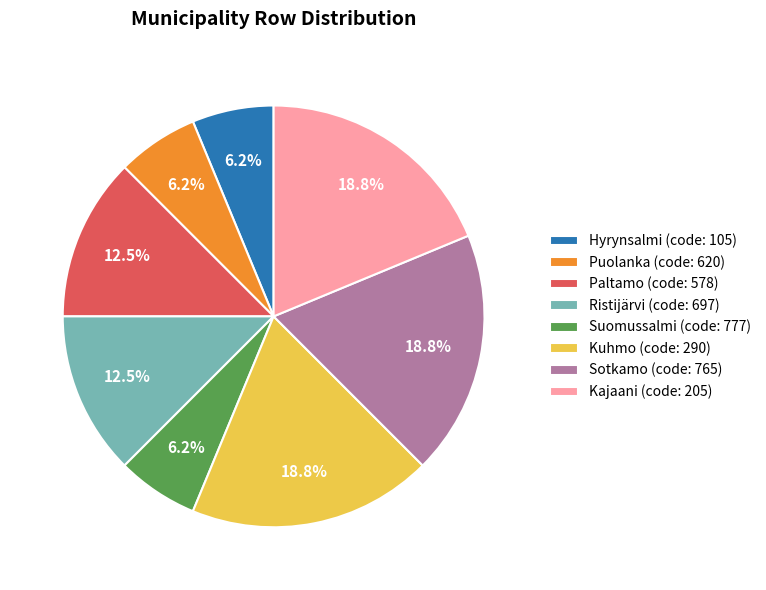

What is the ratio of the value at Puolanka (code: 620) to the value at Sotkamo (code: 765)?

0.3